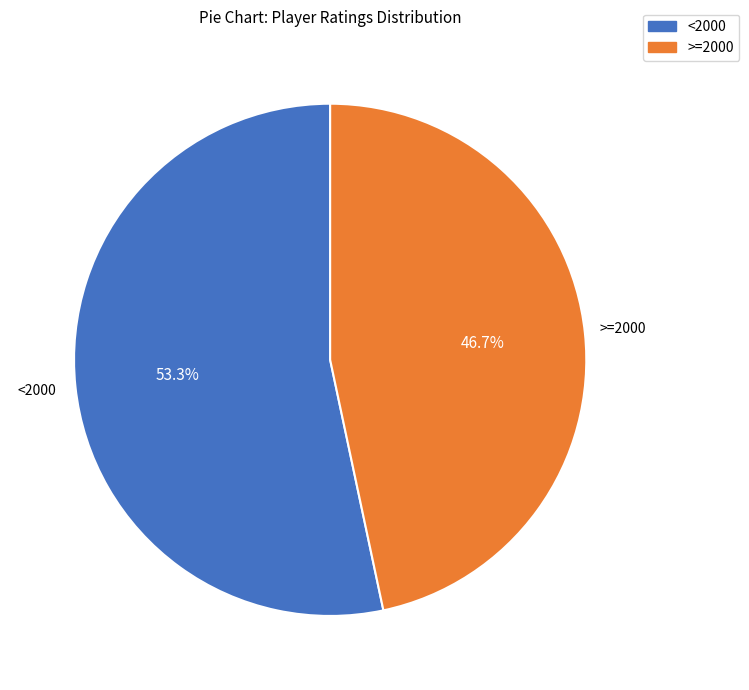

Is there any slice that represents more than half of the pie?

Yes